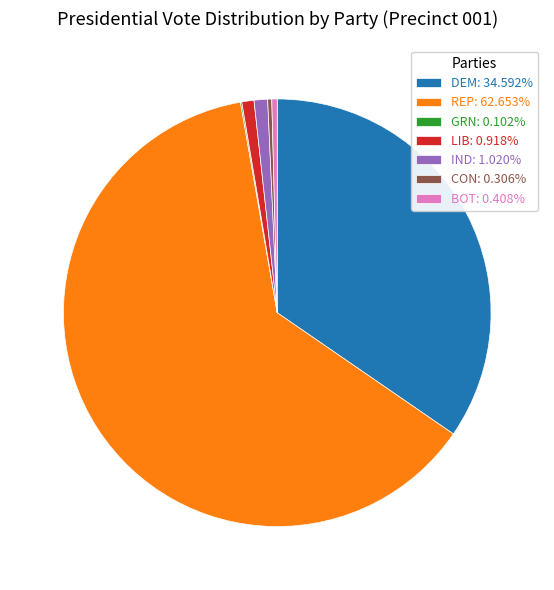

Does LIB: 0.918% account for over 50% of the chart?

No